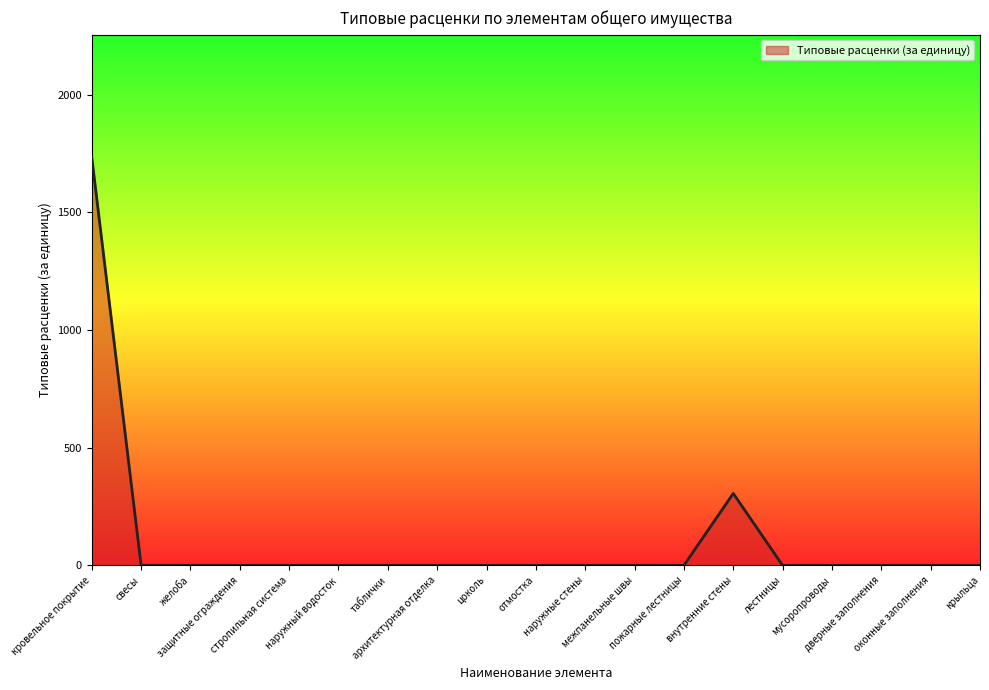

At which label is the value closest to 867?

внутренние стены